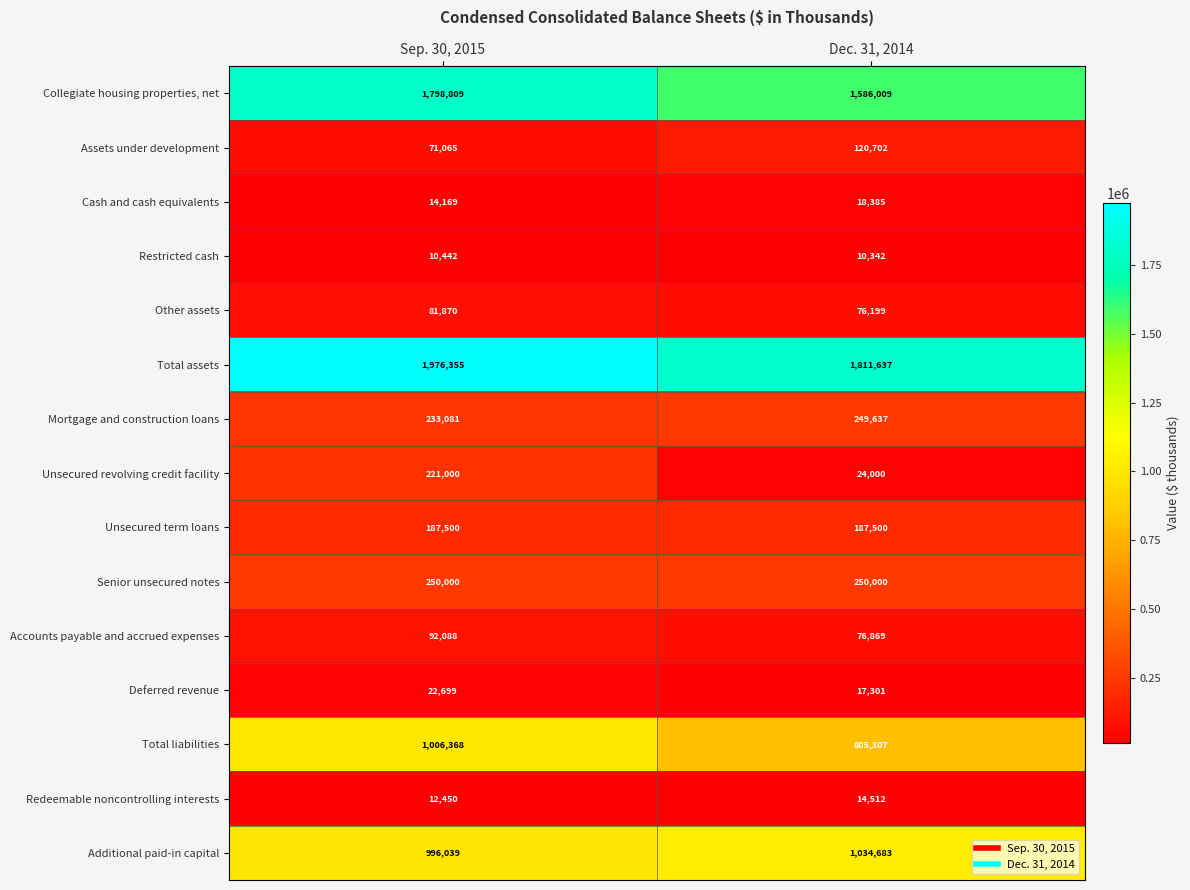

Which series has the largest range (max minus min)?

Collegiate housing properties, net